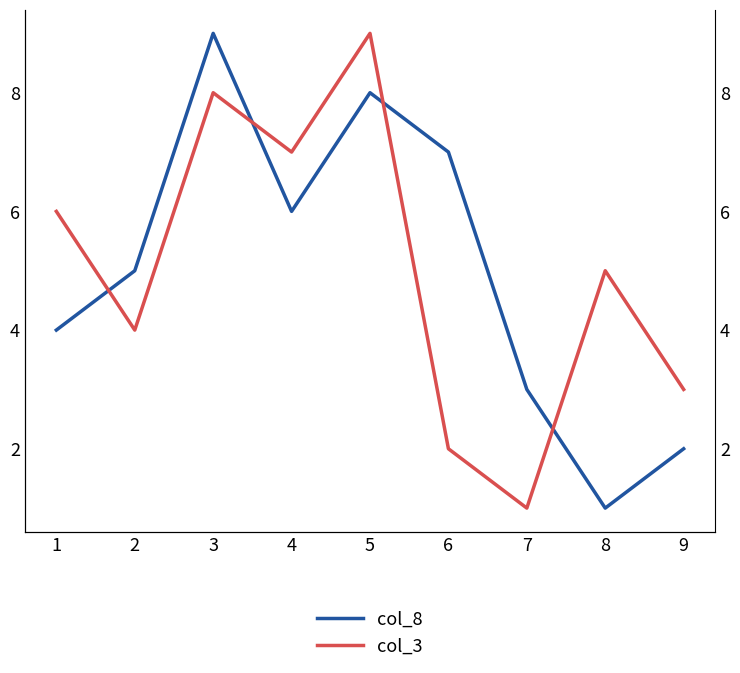

Rank the series by their maximum value, from highest to lowest.

col_8, col_3